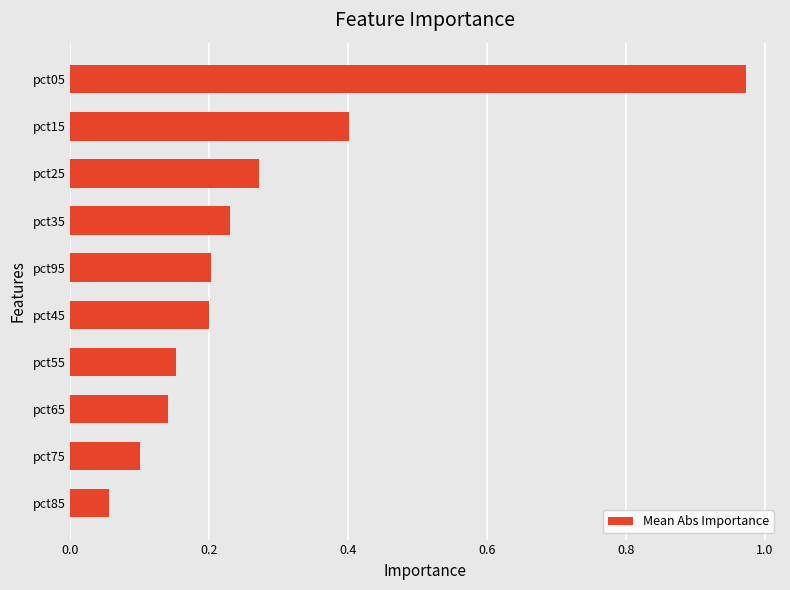

What is the value of the 2nd bar from the top?

0.4